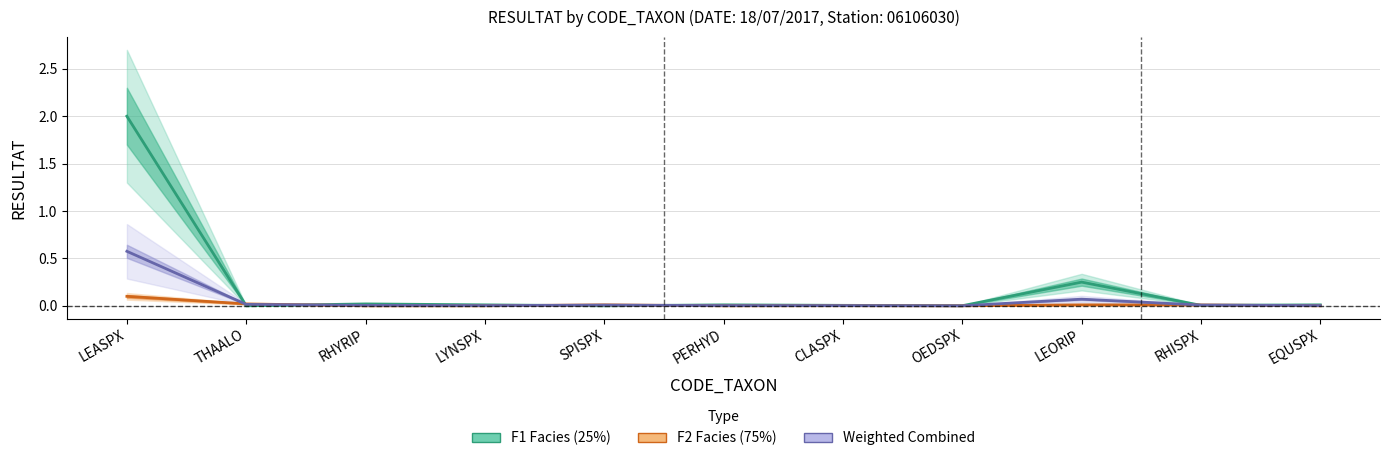

How many intersections are there between F2 Facies (75%) and F1 Facies (25%)?

6